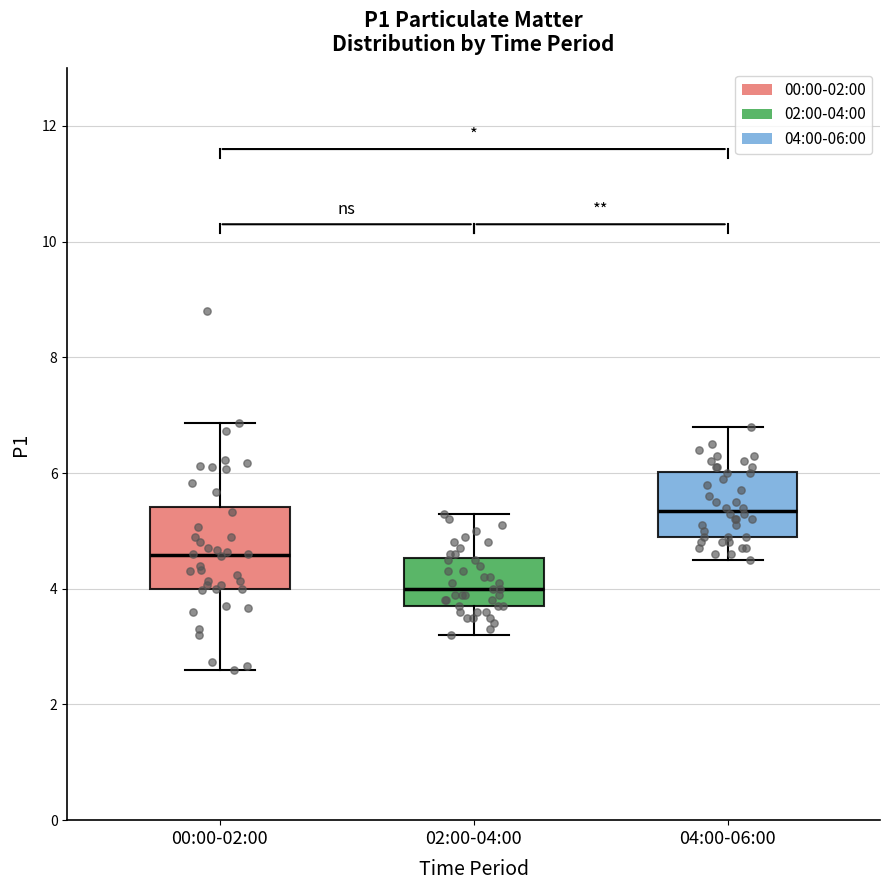

Reading left to right, transcribe this box plot: for each box, give where its median line is, the range the box spans, and where its two whiskers end, as read against the y-axis. The values are not printed on the chart, so give them approximately, as read against the axis.

00:00-02:00: median 4.6, box 4.0 to 5.4, whiskers 2.6 to 6.8
02:00-04:00: median 4.0, box 3.8 to 4.6, whiskers 3.2 to 5.4
04:00-06:00: median 5.4, box 5.0 to 6.0, whiskers 4.6 to 6.8